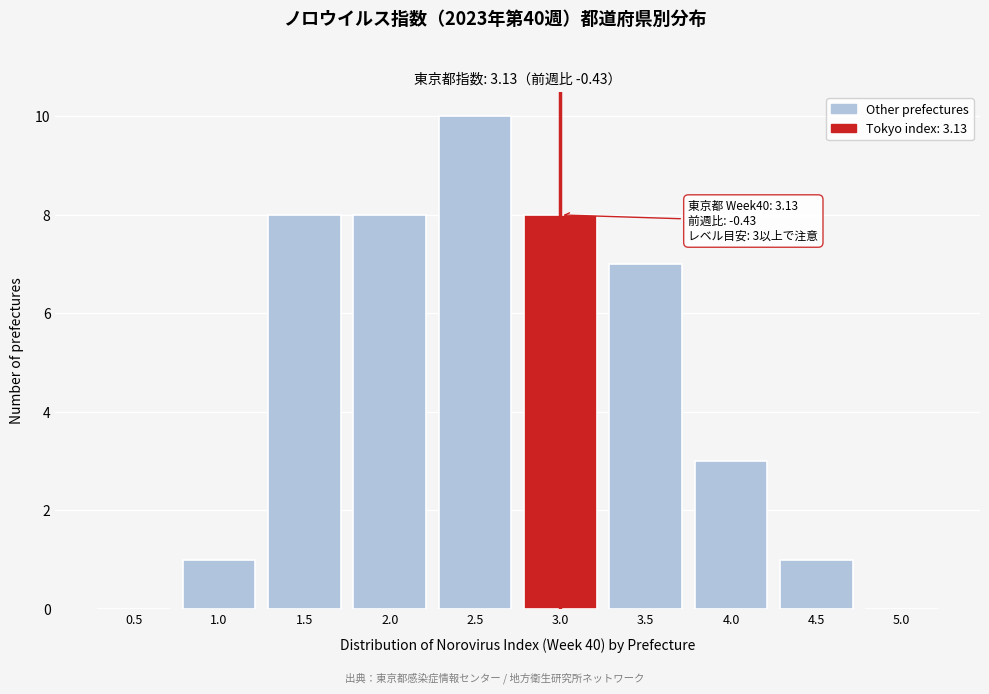

Reading left to right, what are all the values shown in this chart?

0.5=0	1.0=1	1.5=8	2.0=8	2.5=10	3.0=8	3.5=7	4.0=3	4.5=1	5.0=0